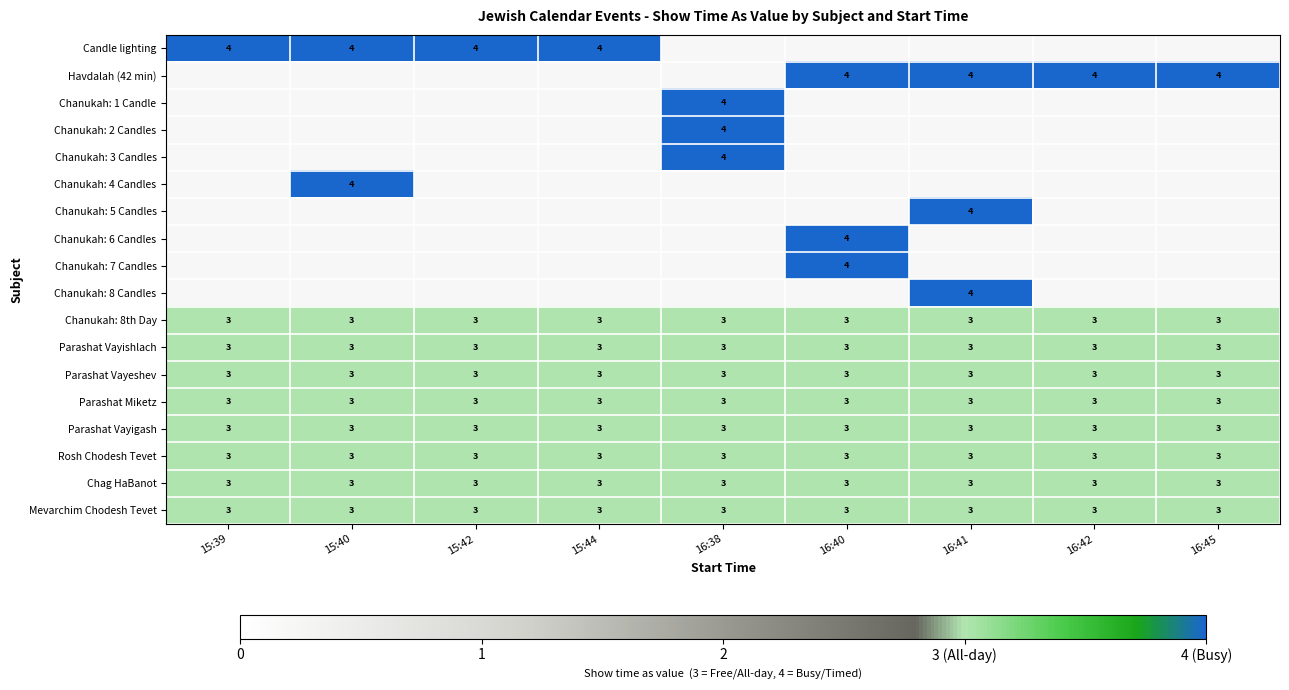

At how many categories does at least one series exceed 3?

9